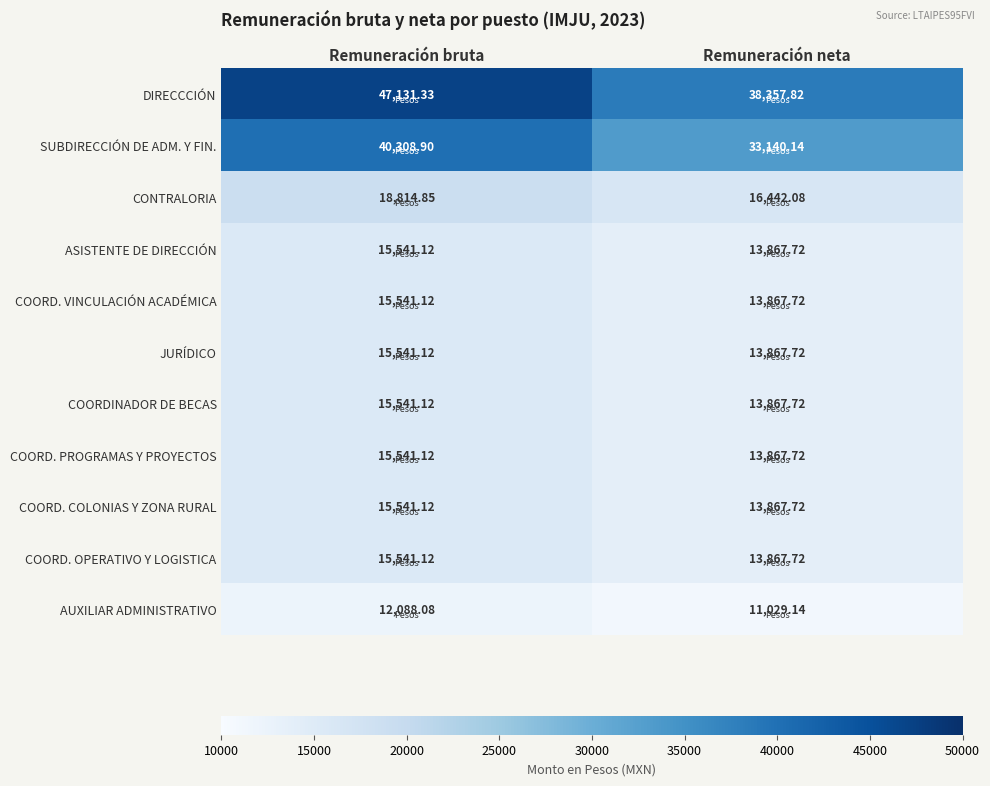

List the labels in order of AUXILIAR ADMINISTRATIVO value, largest first.

Remuneración bruta, Remuneración neta